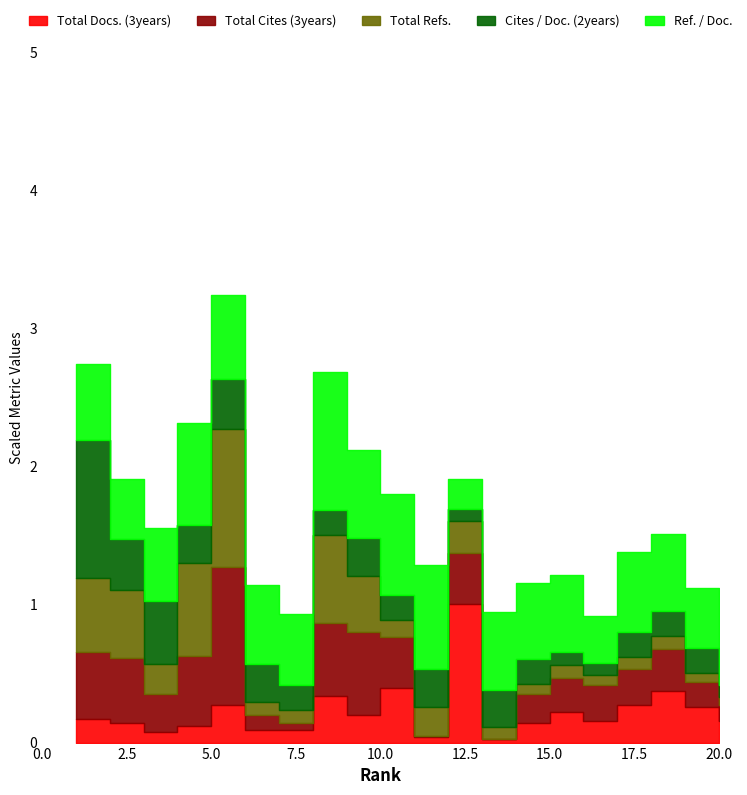

List the series in order of their peak value, highest first.

Total Cites (3years), Total Docs. (3years), Total Refs., Ref. / Doc., Cites / Doc. (2years)